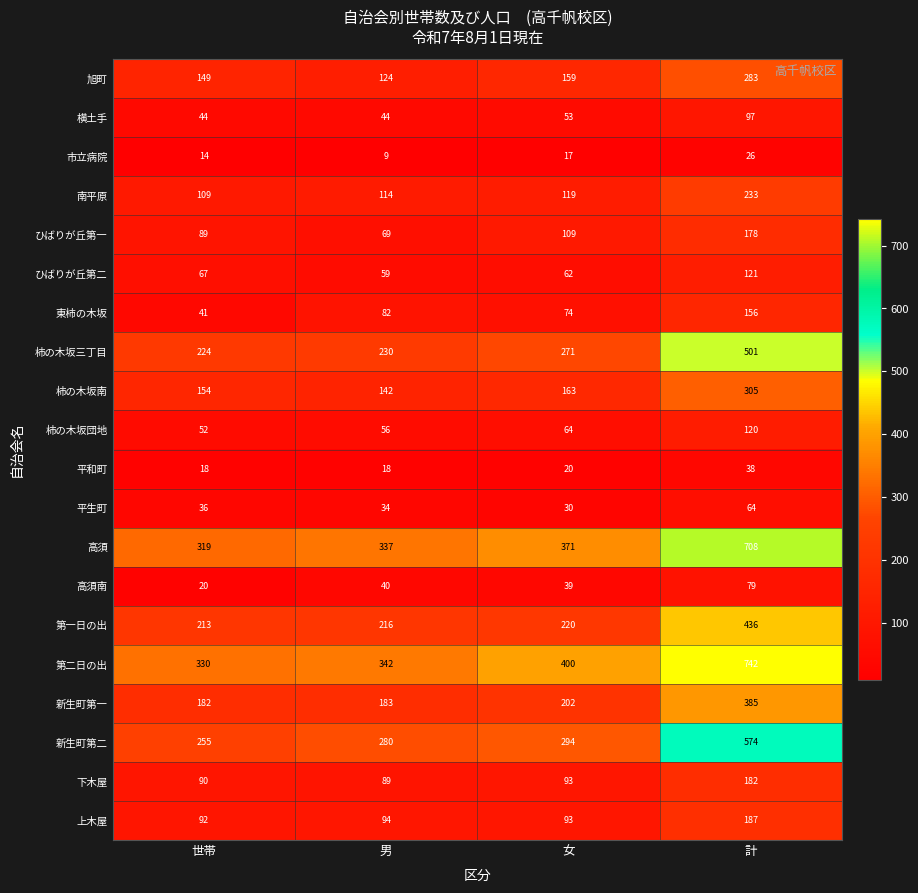

The value of 南平原 at 計 is 104. True or false?

False